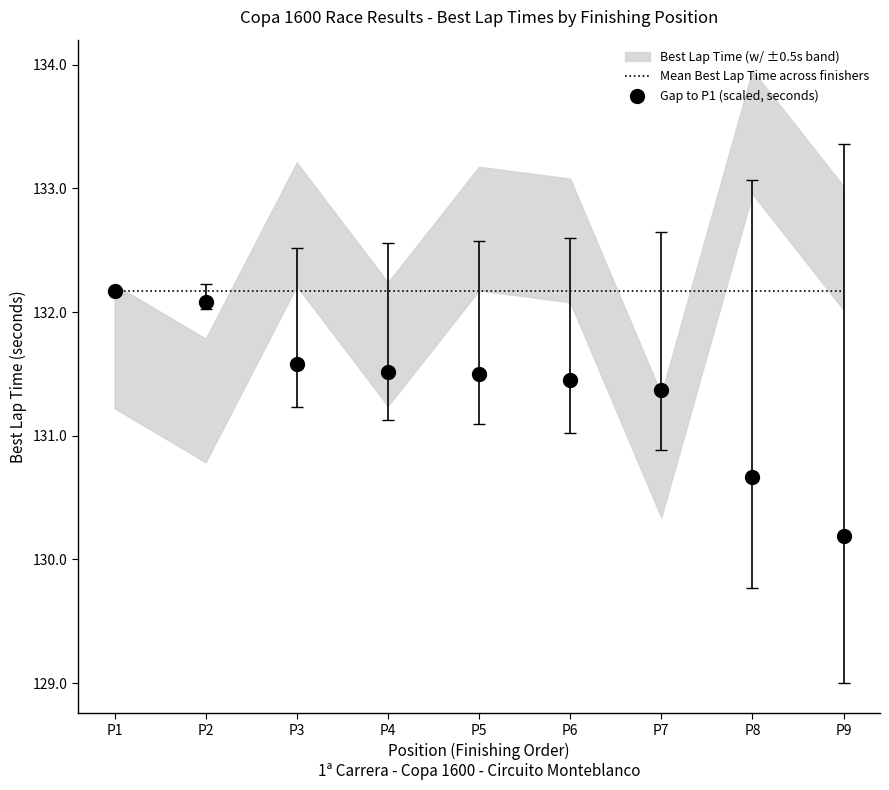

True or false: Mean Best Lap Time across finishers has a value of 43.3 at P5.

False